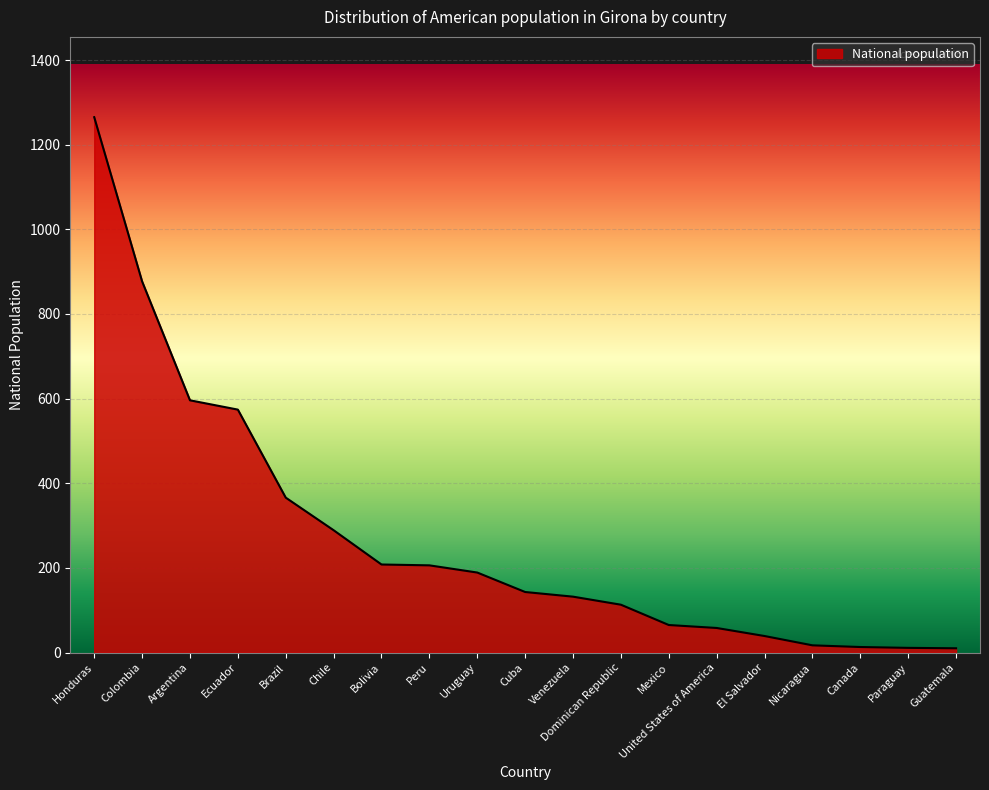

Where does the data first go above 143?

Honduras